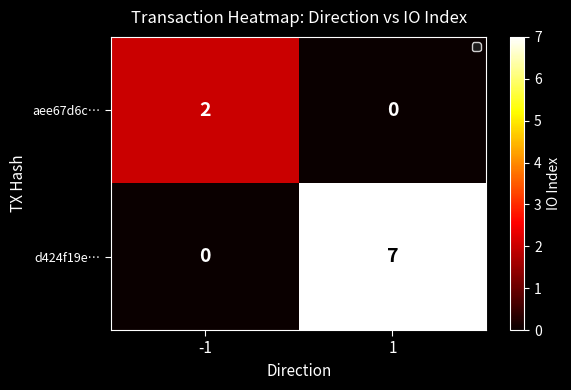

List the series in order of their overall mean, highest first.

d424f19e…, aee67d6c…